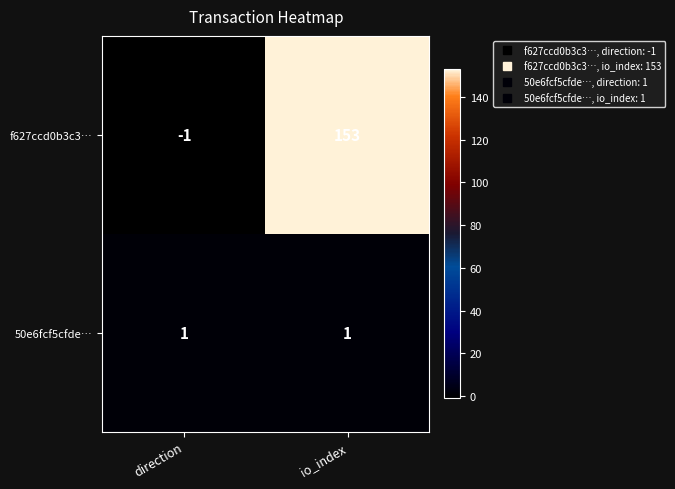

Reading left to right, what are all the values shown in this chart?

f627ccd0b3c3…: -1	153
50e6fcf5cfde…: 1	1